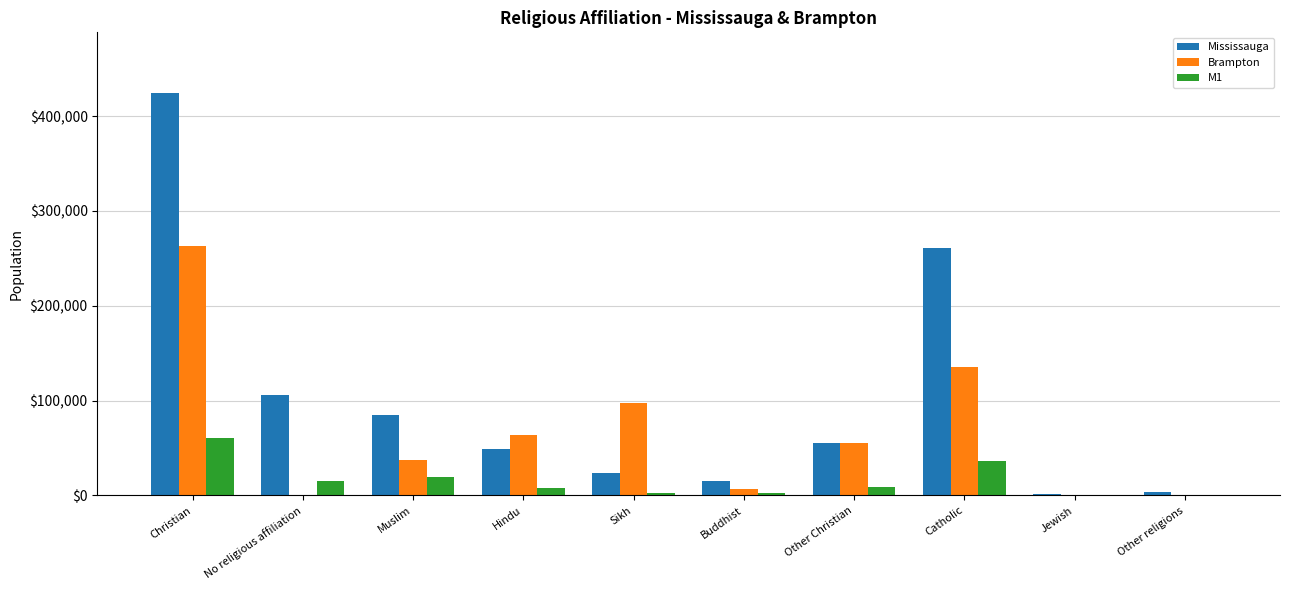

What is the greatest value displayed?

424715